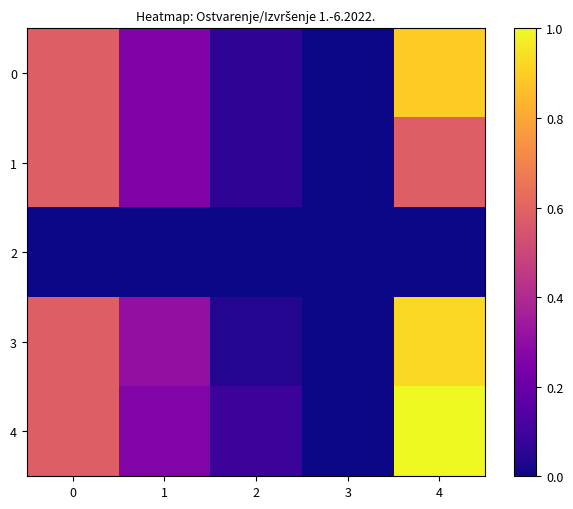

Which series changed the most between 2 and 3?

4